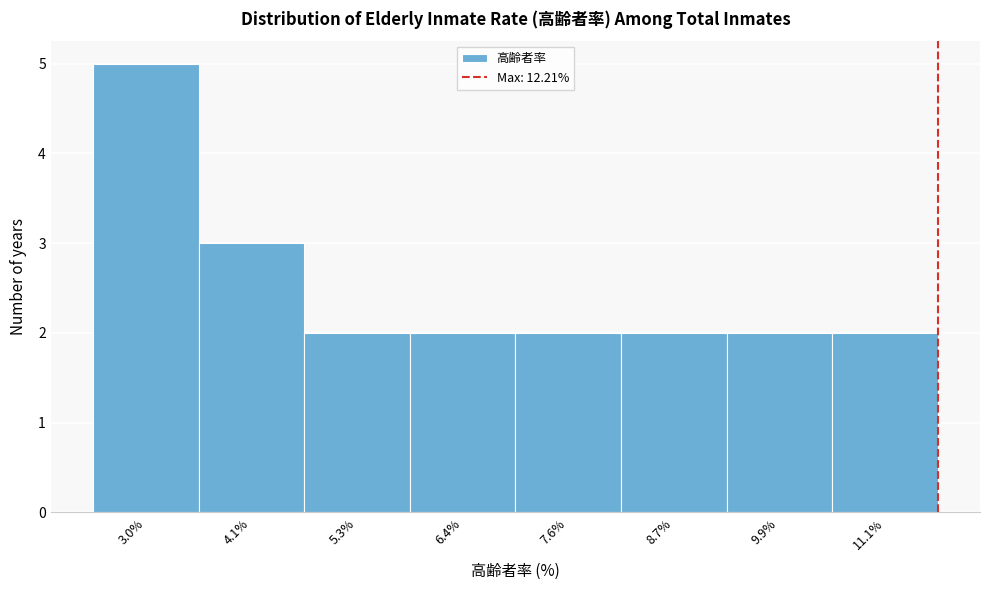

Reading left to right, transcribe all the data shown in this chart.

5	3	2	2	2	2	2	2